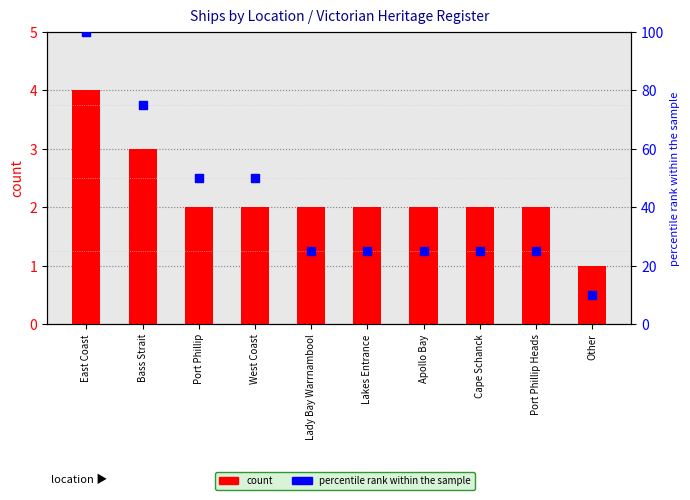

What are all the series names shown in the legend?

count, percentile rank within the sample